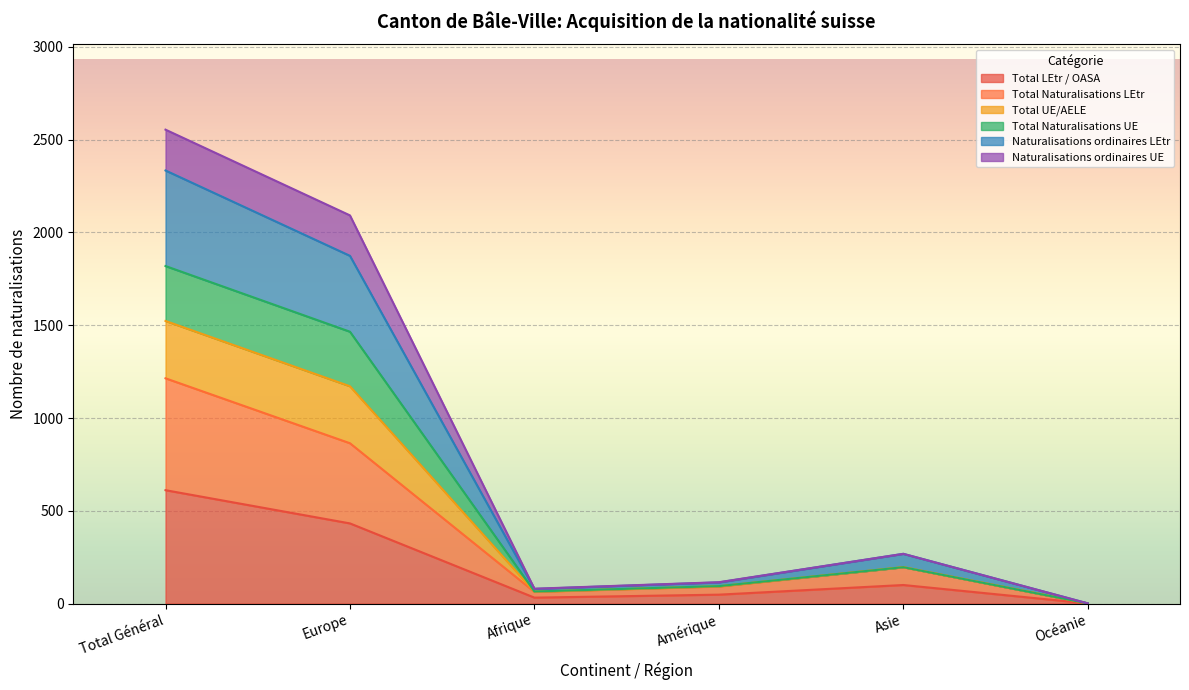

What is the maximum value for Total LEtr / OASA?

611